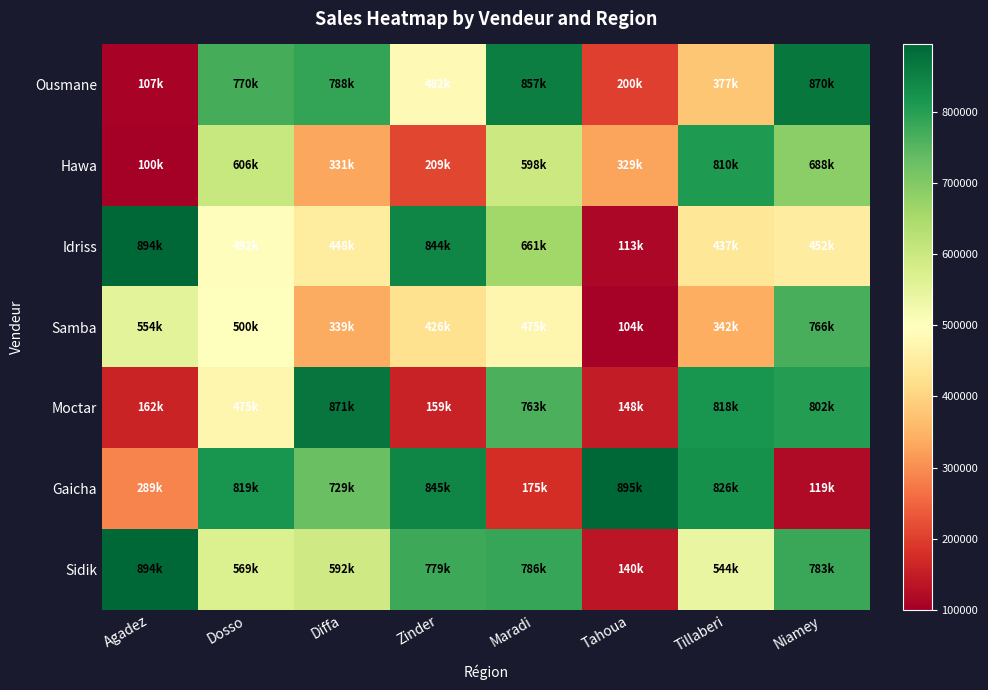

Reading left to right, extract all data points from this chart.

Ousmane: Agadez=107000	Dosso=770000	Diffa=788000	Zinder=482000	Maradi=857000	Tahoua=200000	Tillaberi=377000	Niamey=870000
Hawa: Agadez=100000	Dosso=606000	Diffa=331000	Zinder=209000	Maradi=598000	Tahoua=329000	Tillaberi=810000	Niamey=688000
Idriss: Agadez=894000	Dosso=492000	Diffa=448000	Zinder=844000	Maradi=661000	Tahoua=113000	Tillaberi=437000	Niamey=452000
Samba: Agadez=554000	Dosso=500000	Diffa=339000	Zinder=426000	Maradi=475000	Tahoua=104000	Tillaberi=342000	Niamey=766000
Moctar: Agadez=162000	Dosso=475000	Diffa=871000	Zinder=159000	Maradi=763000	Tahoua=148000	Tillaberi=818000	Niamey=802000
Gaicha: Agadez=289000	Dosso=819000	Diffa=729000	Zinder=845000	Maradi=175000	Tahoua=895000	Tillaberi=826000	Niamey=119000
Sidik: Agadez=894000	Dosso=569000	Diffa=592000	Zinder=779000	Maradi=786000	Tahoua=140000	Tillaberi=544000	Niamey=783000